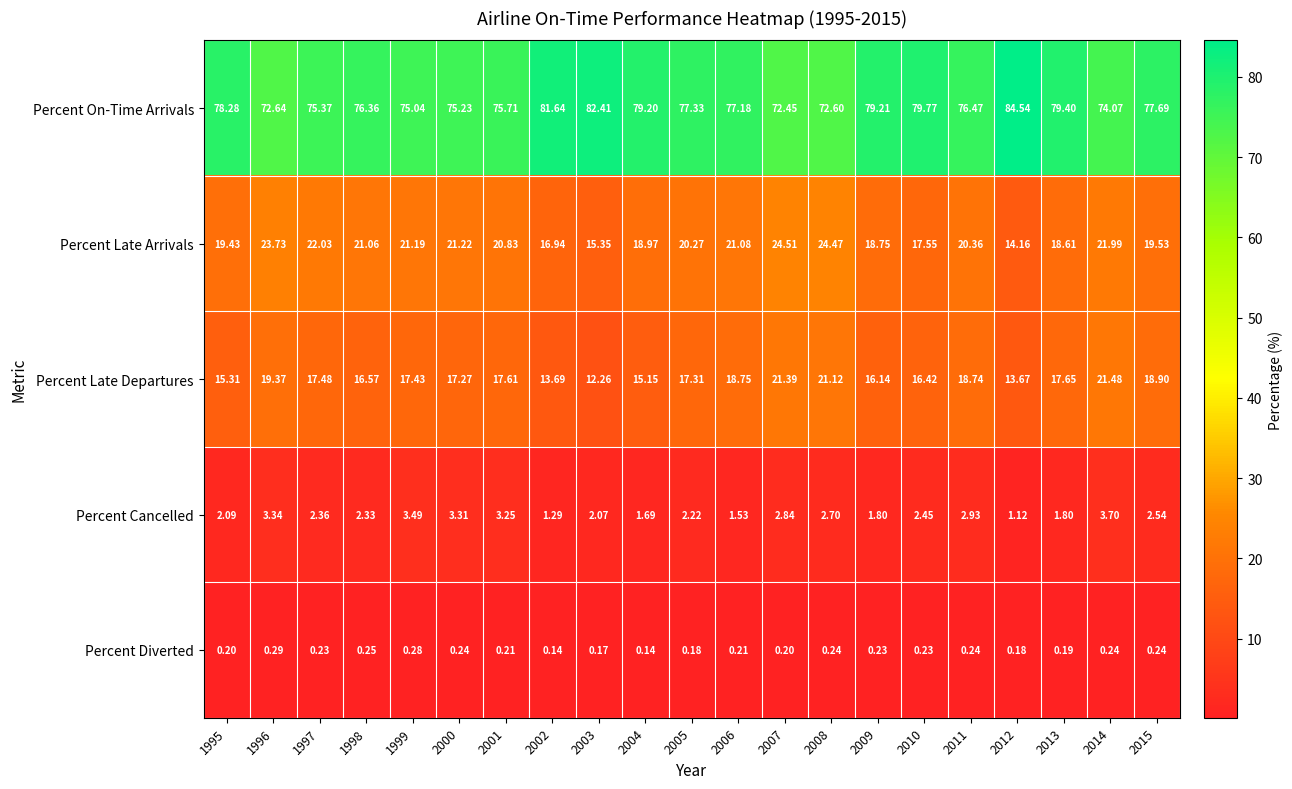

What is the total value across all series at 2006?

118.8